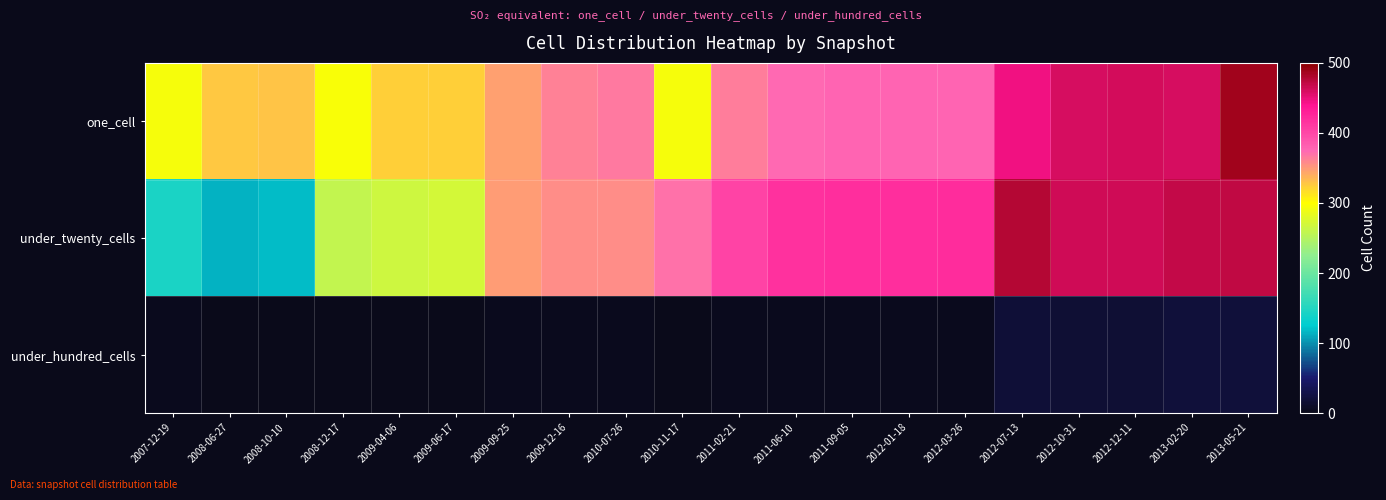

Rank the series at 2011-09-05 from lowest to highest value.

under_hundred_cells, one_cell, under_twenty_cells